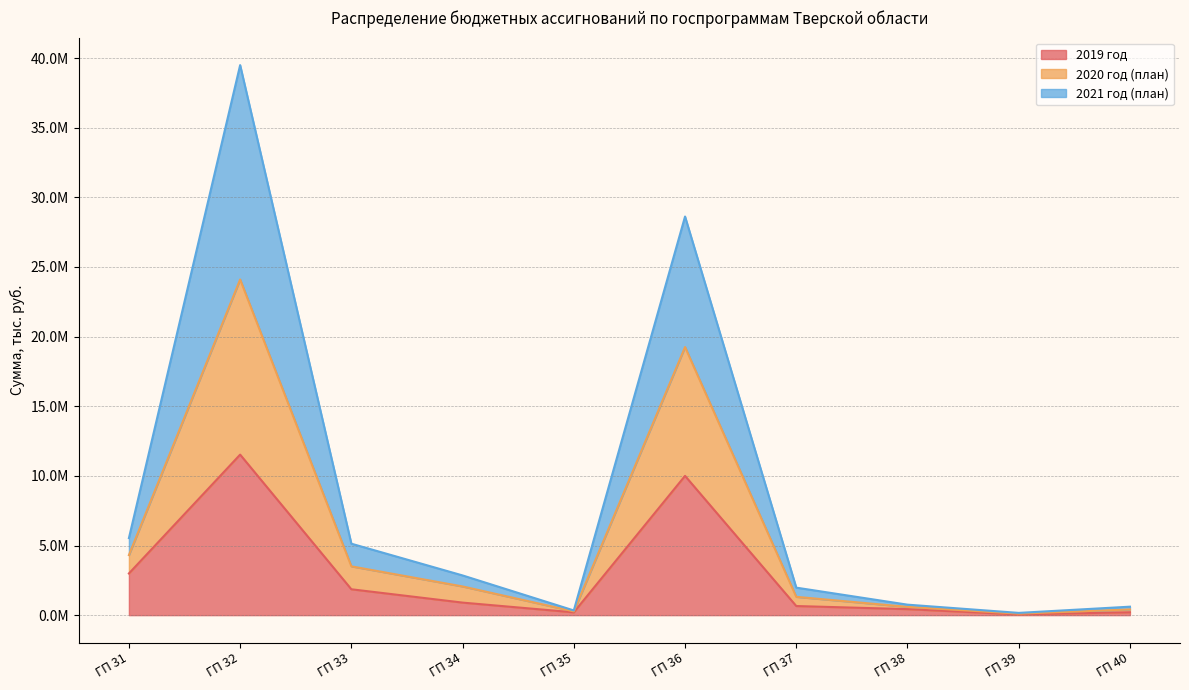

What is the value of the 2021 год (план) point at the 7th from the left?

660629.2